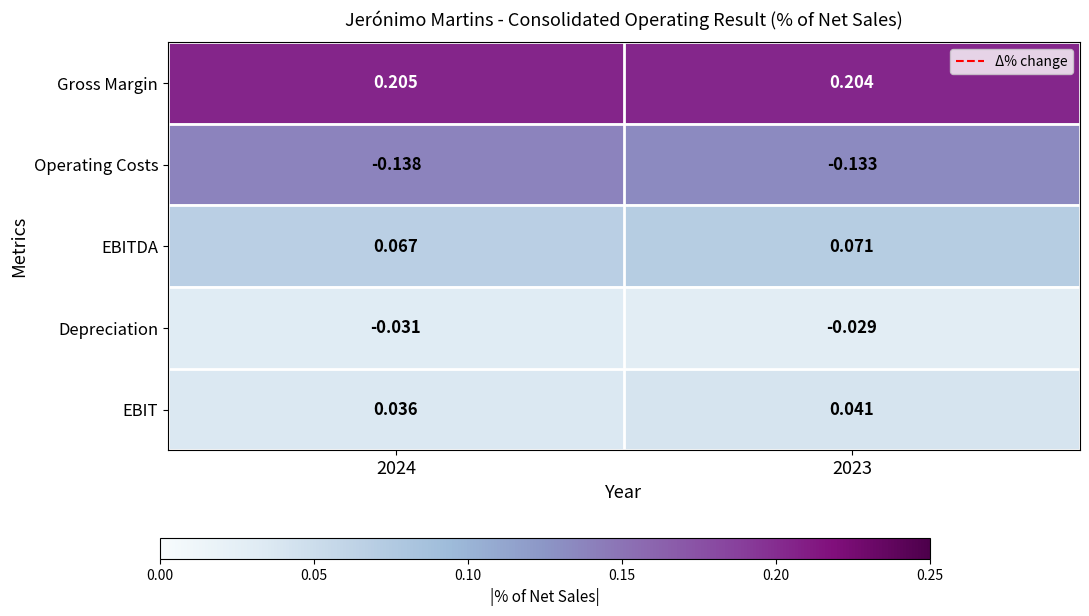

Is the value of Operating Costs at 2023 greater than the value of EBITDA at 2023?

No